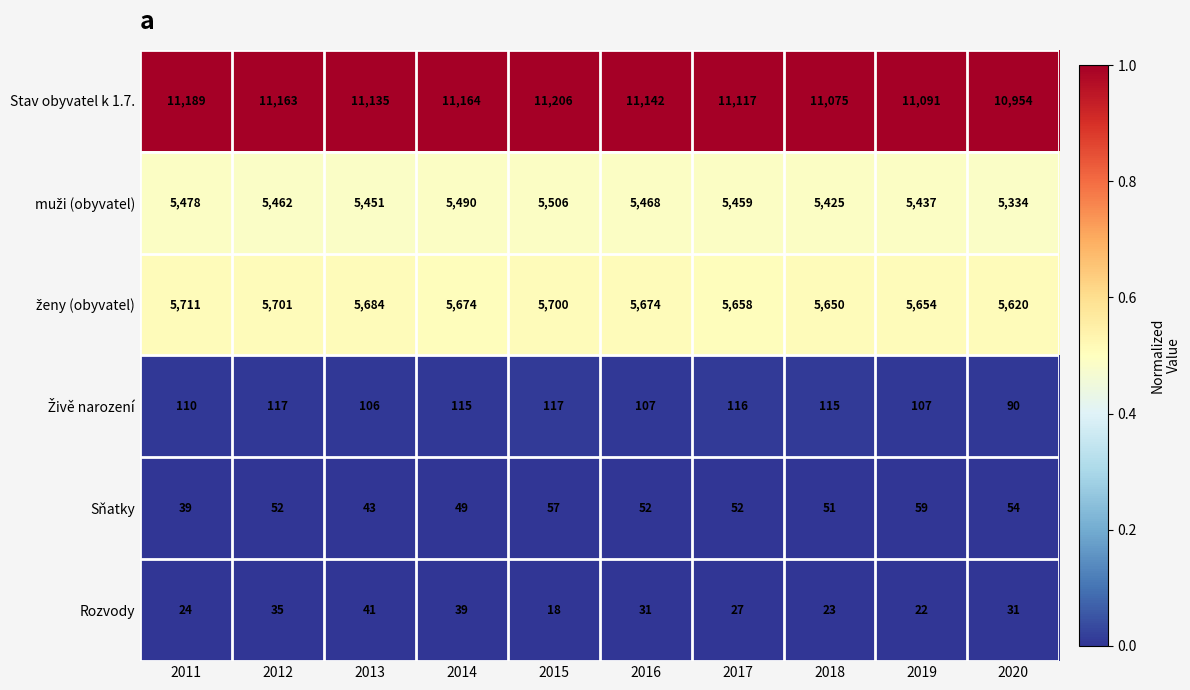

What is the total value across all series at 2013?

22460